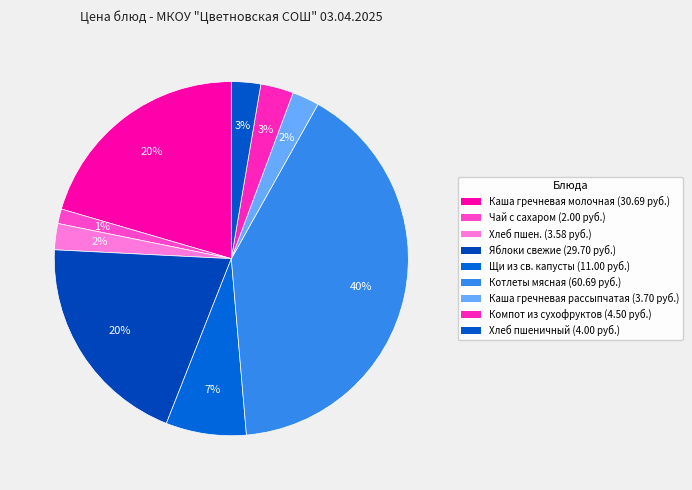

What is the change in value from Хлеб пшен. to Хлеб пшеничный?

+0.4